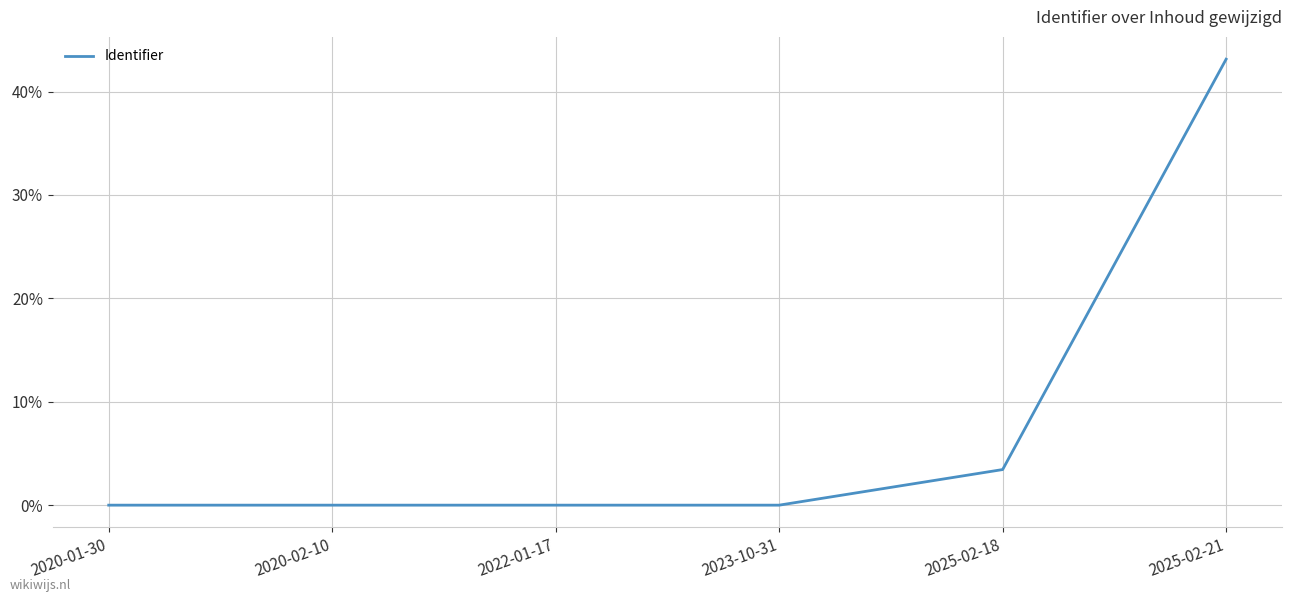

What is the difference between the second highest and second lowest values?

3.4